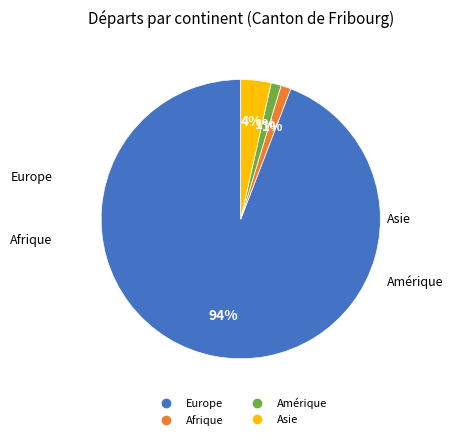

How many segments does this pie chart have?

4